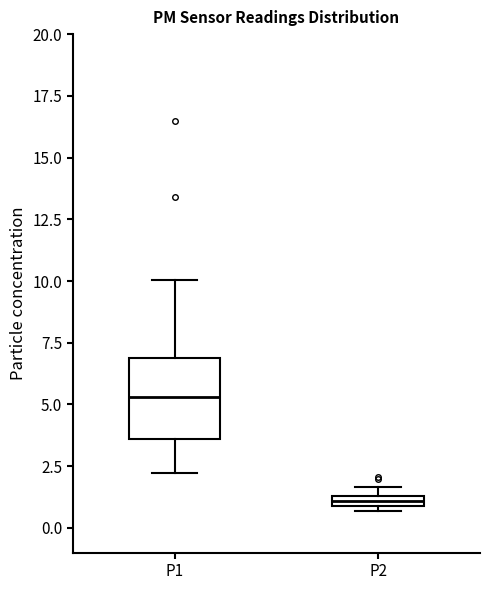

Comparing the boxes themselves (not the whiskers), which one is the tallest?

P1